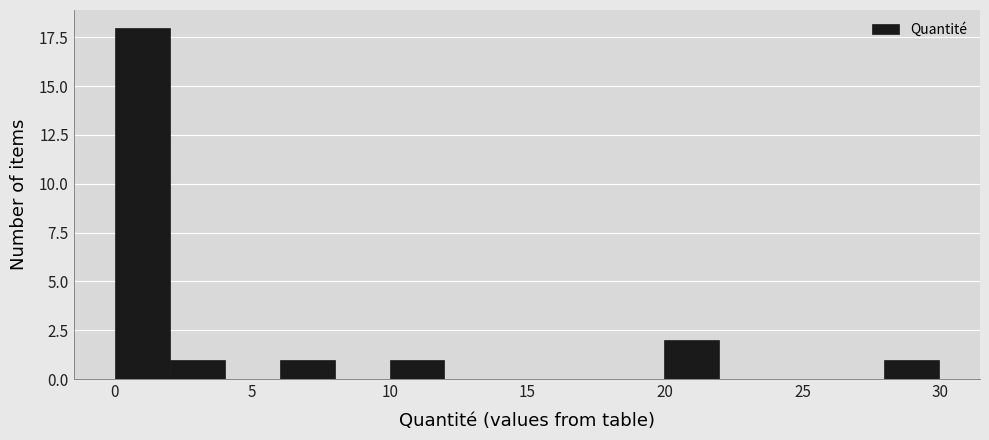

Read against the x-axis, roughly where is the centre of the tallest bar?

1.0